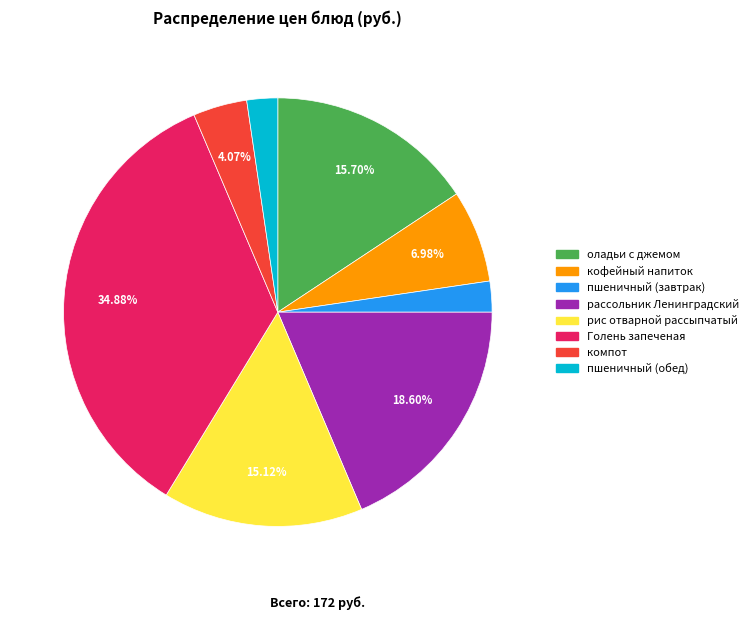

Does пшеничный (завтрак) account for over 50% of the chart?

No